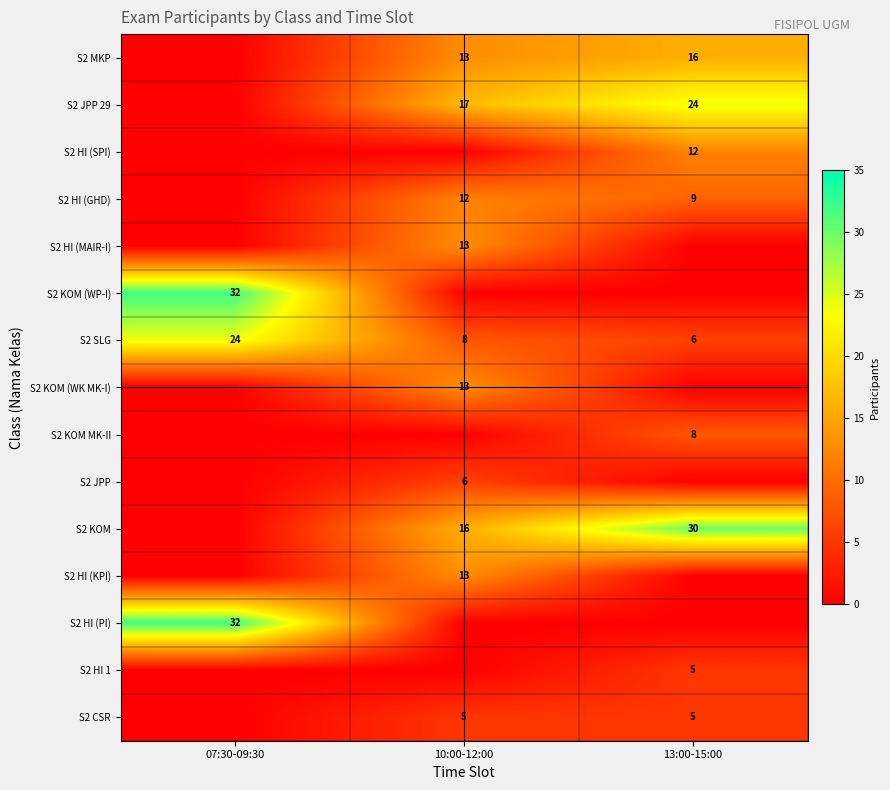

At which category is the sum across all series the highest?

10:00-12:00